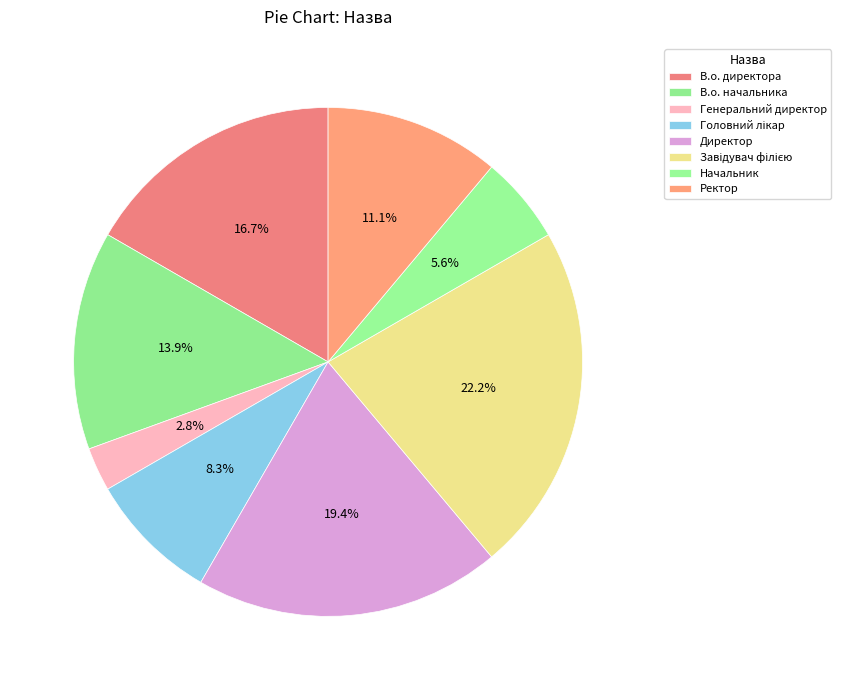

Rank the categories by value from lowest to highest.

Генеральний директор, Начальник, Головний лікар, Ректор, В.о. начальника, В.о. директора, Директор, Завідувач філією